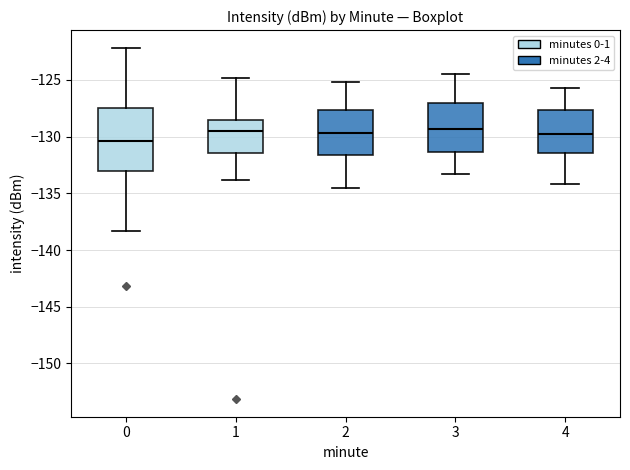

Reading left to right, read every box against the y-axis: the position of its median line, the range the box covers, and the ends of its whiskers. The values are not printed on the chart, so give them approximately, as read against the axis.

0: median -130.5, box -133.0 to -127.5, whiskers -138.5 to -122.0
1: median -129.5, box -131.5 to -128.5, whiskers -134.0 to -125.0
2: median -129.5, box -131.5 to -127.5, whiskers -134.5 to -125.0
3: median -129.5, box -131.5 to -127.0, whiskers -133.5 to -124.5
4: median -130.0, box -131.5 to -127.5, whiskers -134.0 to -125.5